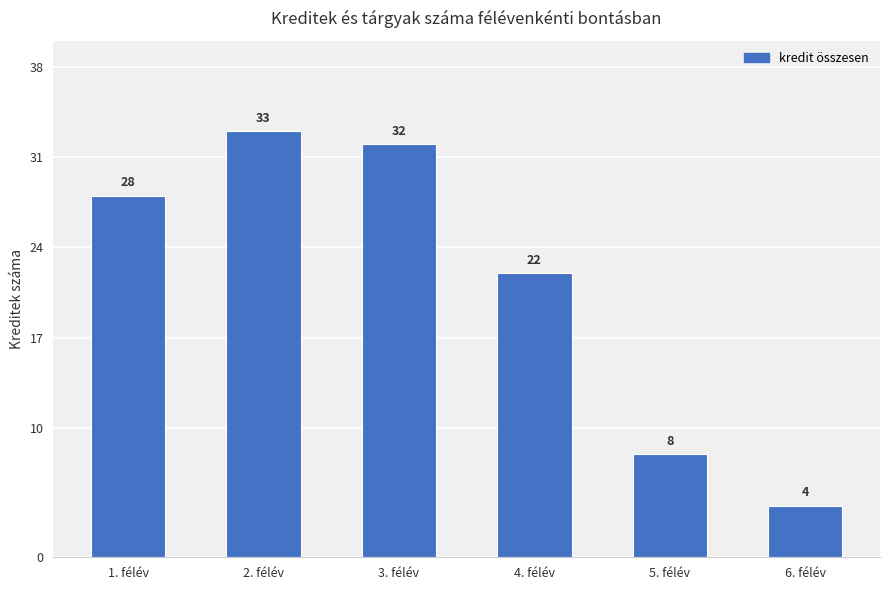

How many categories are shown in the chart?

6